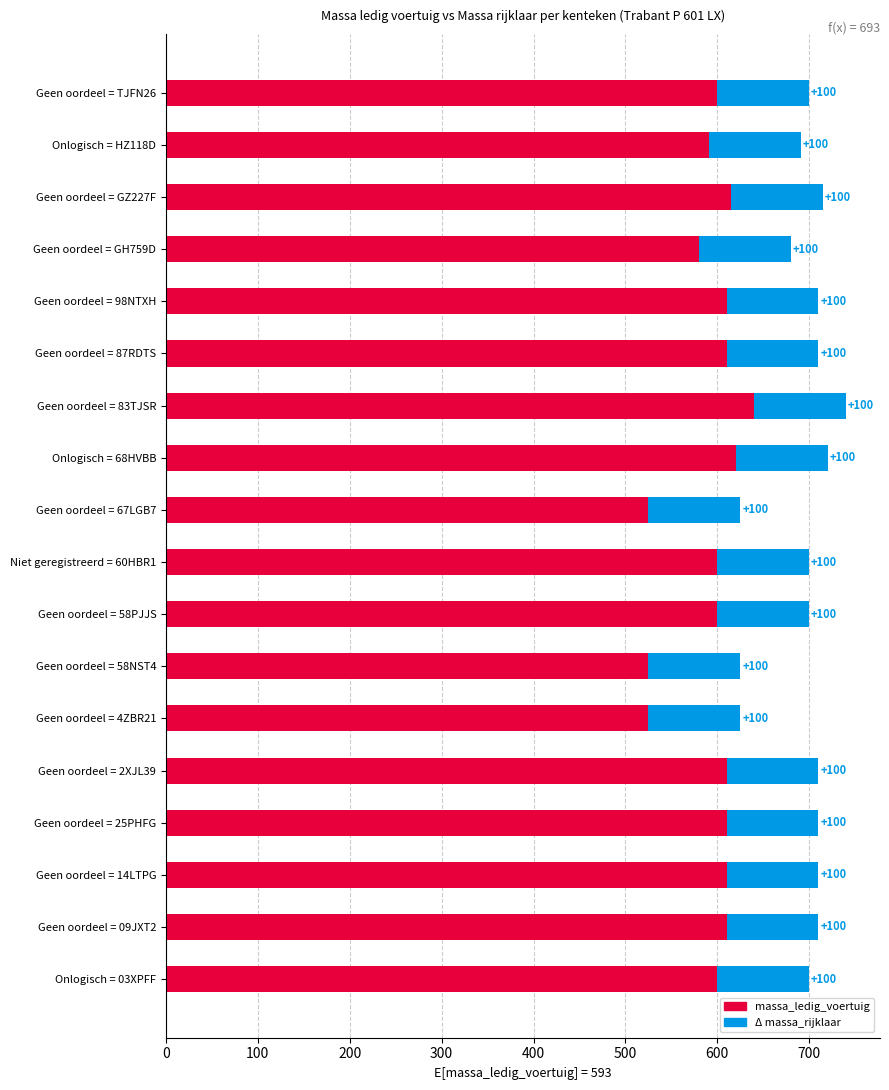

At which category is the sum across all series the highest?

Geen oordeel = 83TJSR